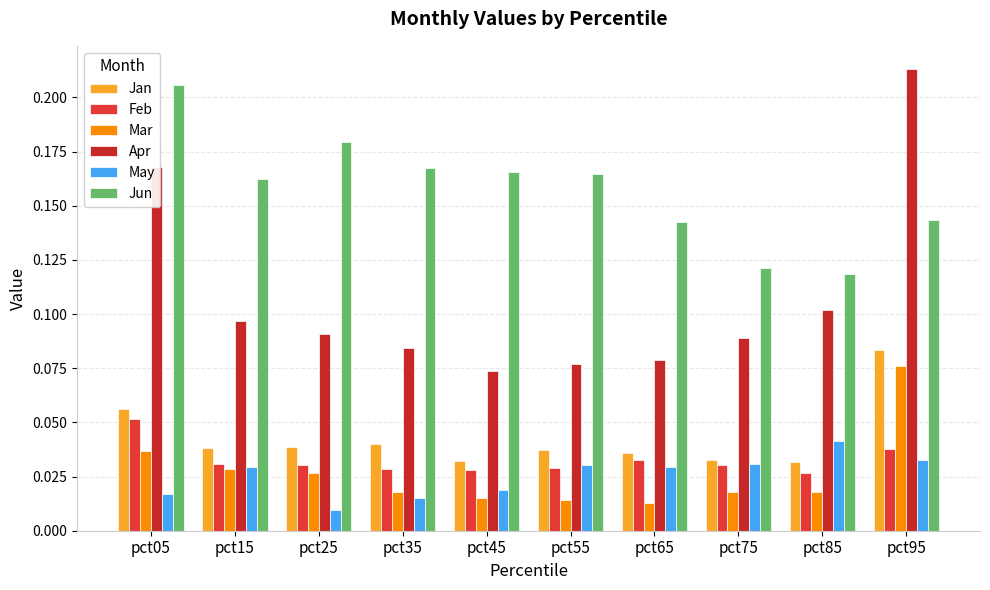

Count the Jun values in the range 0 to 1.

10